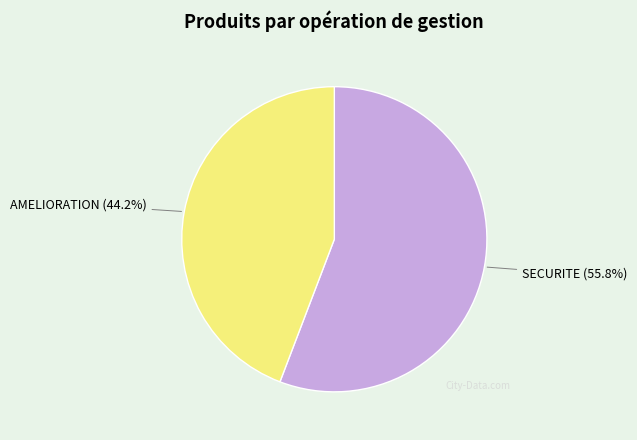

What is the largest slice in the pie chart?

SECURITE